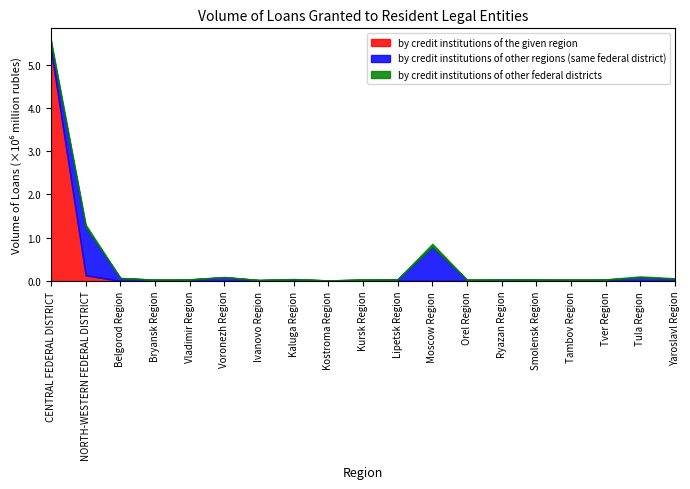

Reading left to right, extract all data points from this chart.

by credit institutions of the given region: CENTRAL FEDERAL DISTRICT=5338220	NORTH-WESTERN FEDERAL DISTRICT=131268	Belgorod Region=1070	Bryansk Region=0	Vladimir Region=337	Voronezh Region=0	Ivanovo Region=1986	Kaluga Region=1134	Kostroma Region=976	Kursk Region=3378	Lipetsk Region=3534	Moscow Region=252	Orel Region=0	Ryazan Region=3835	Smolensk Region=0	Tambov Region=319	Tver Region=38	Tula Region=439	Yaroslavl Region=1028
by credit institutions of other regions (same federal district): CENTRAL FEDERAL DISTRICT=152965	NORTH-WESTERN FEDERAL DISTRICT=1116434	Belgorod Region=66990	Bryansk Region=28608	Vladimir Region=34063	Voronezh Region=86149	Ivanovo Region=20088	Kaluga Region=40118	Kostroma Region=11549	Kursk Region=28472	Lipetsk Region=34961	Moscow Region=790256	Orel Region=27115	Ryazan Region=31851	Smolensk Region=33682	Tambov Region=28346	Tver Region=33213	Tula Region=82161	Yaroslavl Region=53891
by credit institutions of other federal districts: CENTRAL FEDERAL DISTRICT=66825	NORTH-WESTERN FEDERAL DISTRICT=55153	Belgorod Region=1885	Bryansk Region=2393	Vladimir Region=6785	Voronezh Region=7408	Ivanovo Region=1395	Kaluga Region=5535	Kostroma Region=1408	Kursk Region=2690	Lipetsk Region=3686	Moscow Region=70243	Orel Region=2272	Ryazan Region=3701	Smolensk Region=1632	Tambov Region=4030	Tver Region=4959	Tula Region=24115	Yaroslavl Region=7427